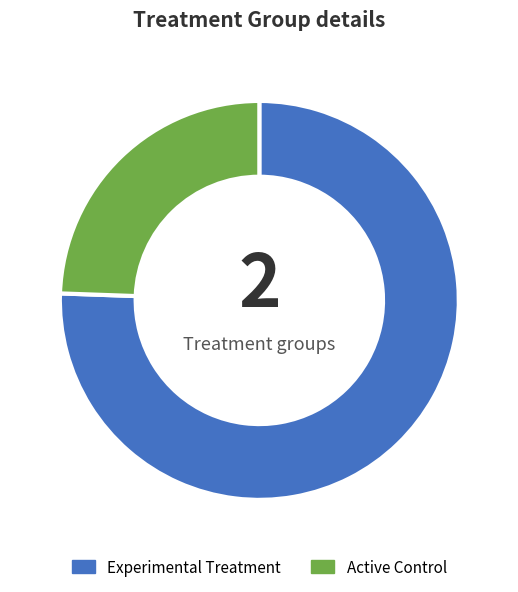

Does any single category account for the majority?

Yes